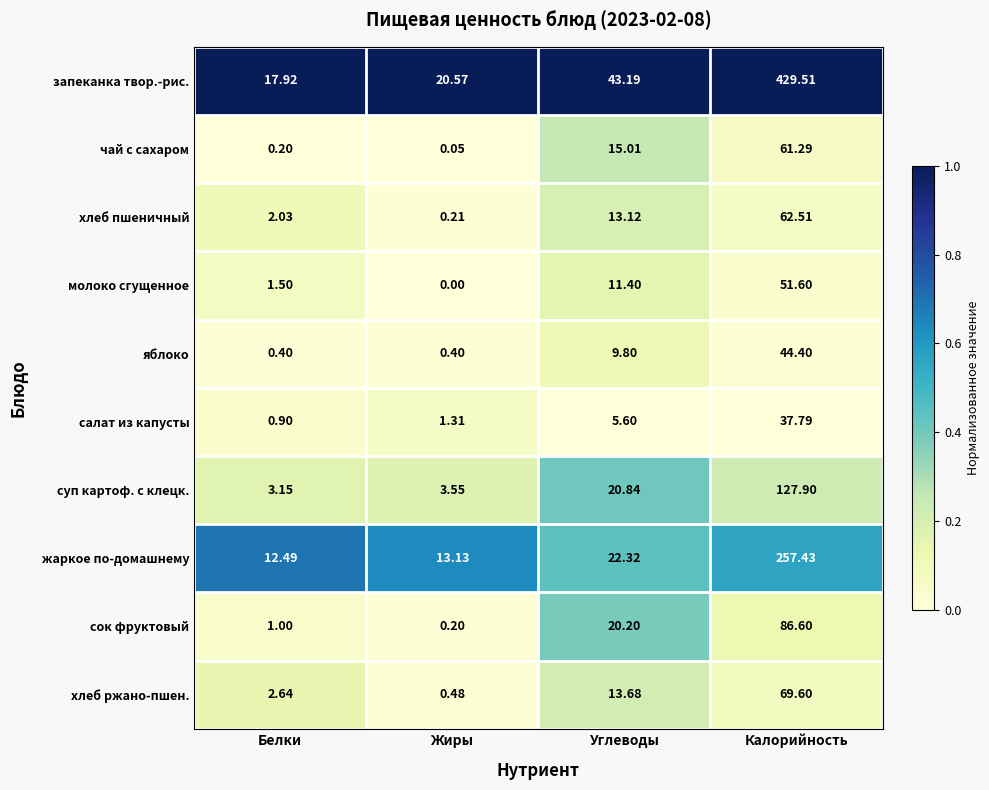

Which series has the largest range (max minus min)?

запеканка твор.-рис.